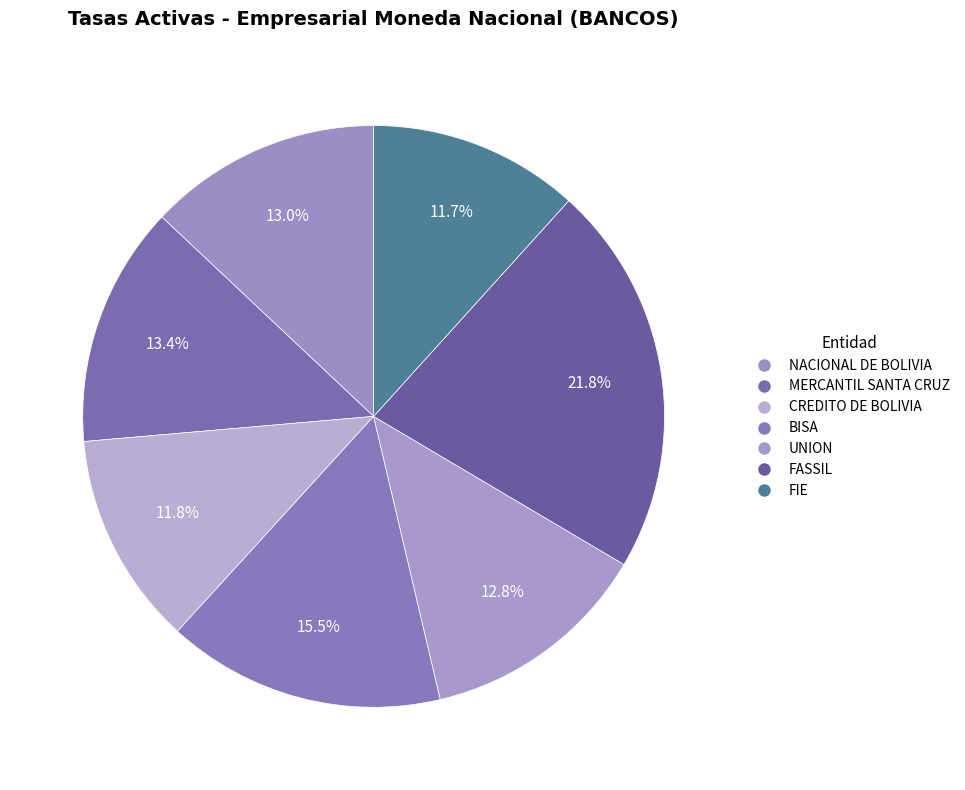

Count the number of slices in the pie.

7